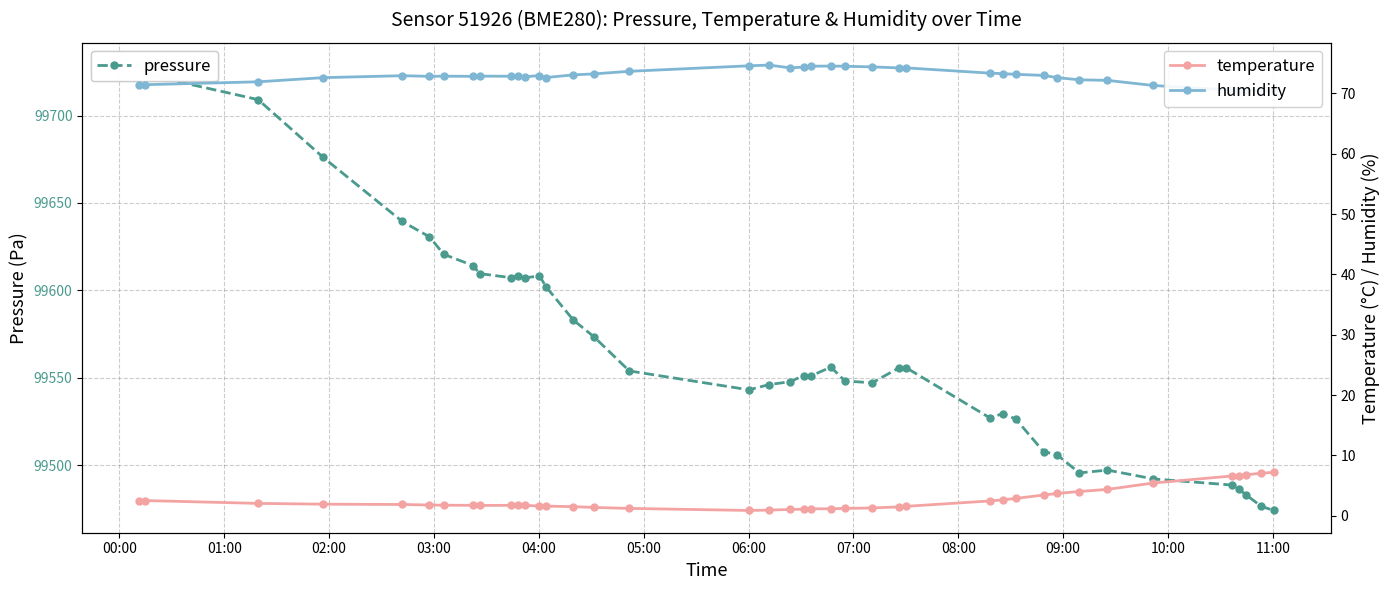

What is the maximum value shown in the chart?

99728.9